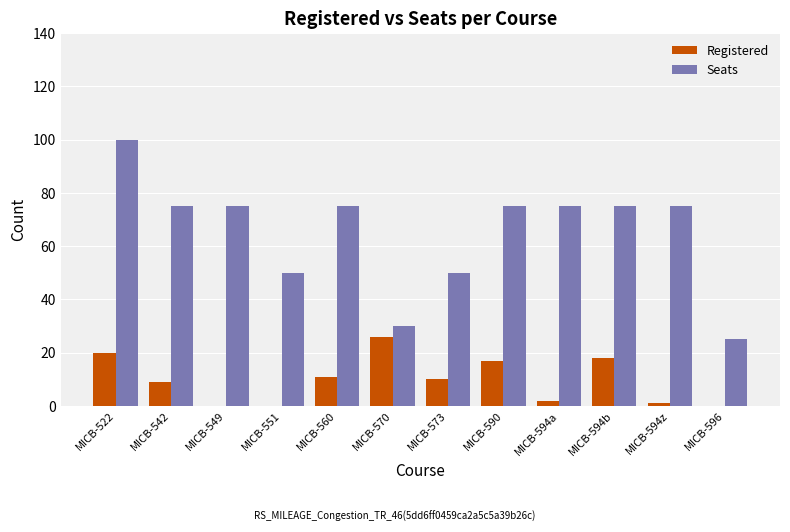

Reading left to right, what are all the values shown in this chart?

Registered: MICB-522=20	MICB-542=9	MICB-549=0	MICB-551=0	MICB-560=11	MICB-570=26	MICB-573=10	MICB-590=17	MICB-594a=2	MICB-594b=18	MICB-594z=1	MICB-596=0
Seats: MICB-522=100	MICB-542=75	MICB-549=75	MICB-551=50	MICB-560=75	MICB-570=30	MICB-573=50	MICB-590=75	MICB-594a=75	MICB-594b=75	MICB-594z=75	MICB-596=25